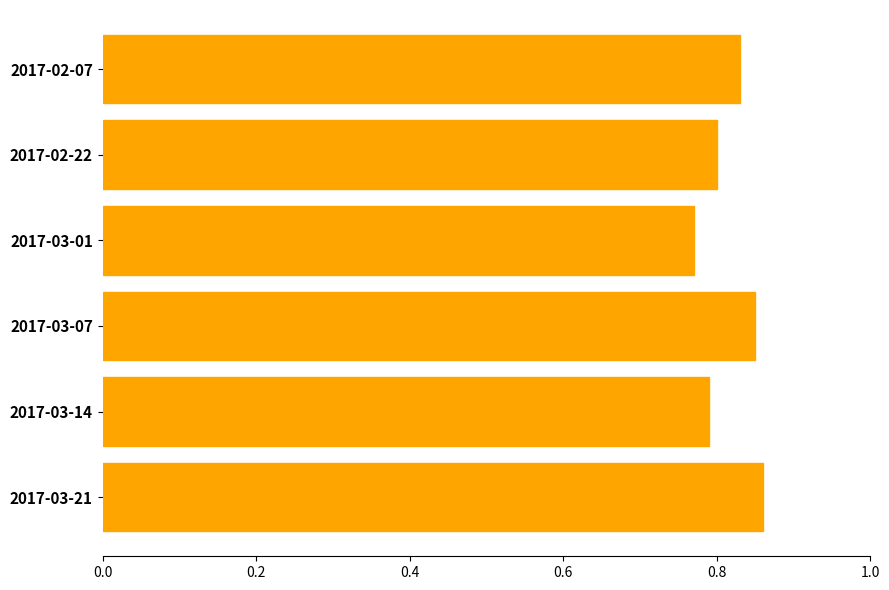

What is the label of the 6th bar from the bottom?

2017-02-07